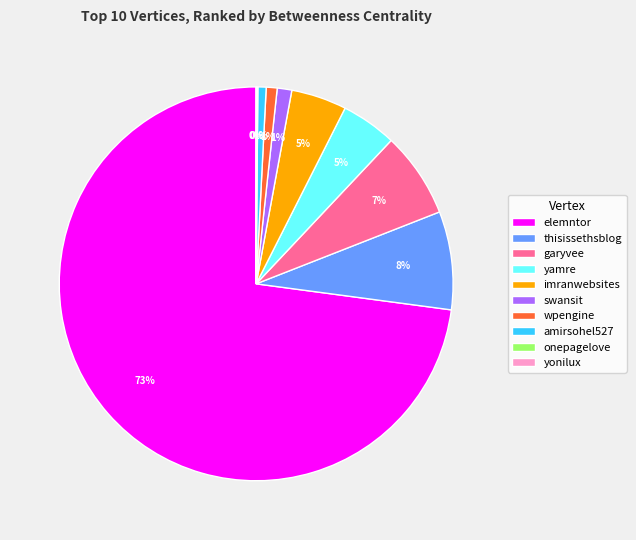

Combined, do imranwebsites and swansit account for over 50%?

No